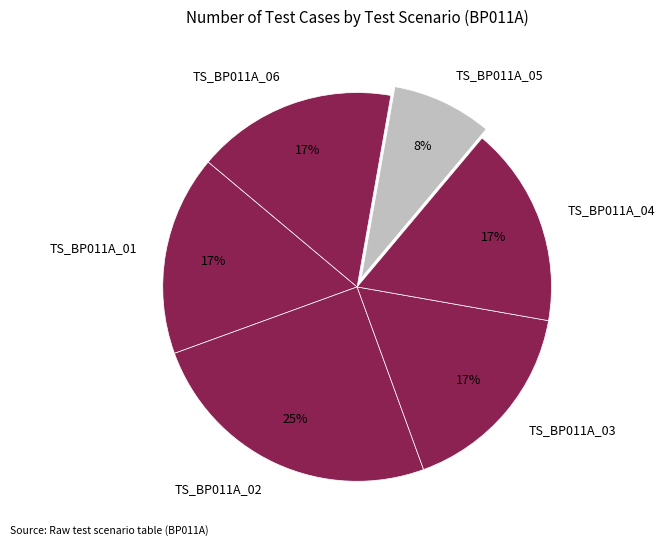

Does any single category account for the majority?

No